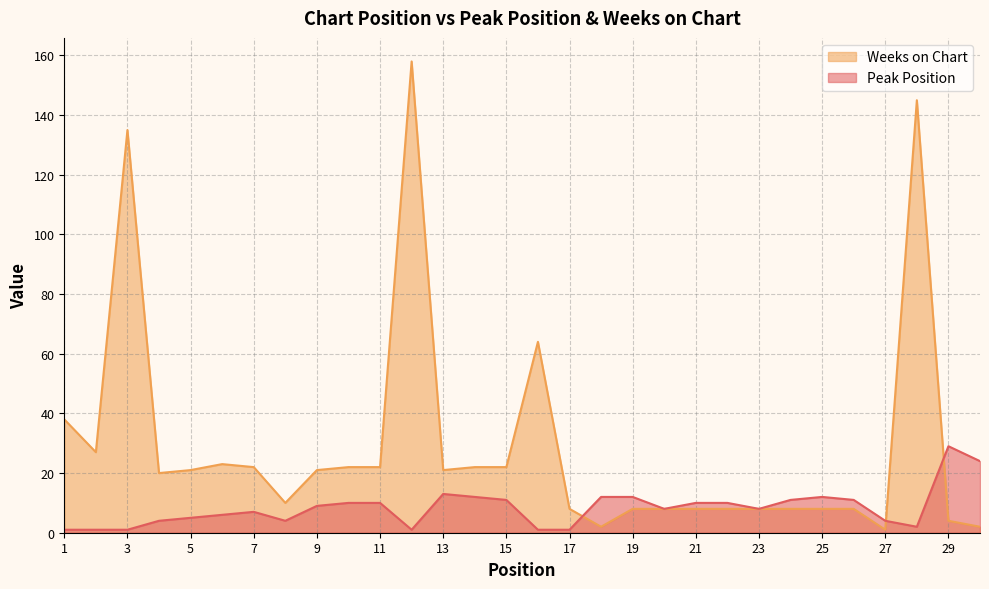

What is the smallest value displayed?

1